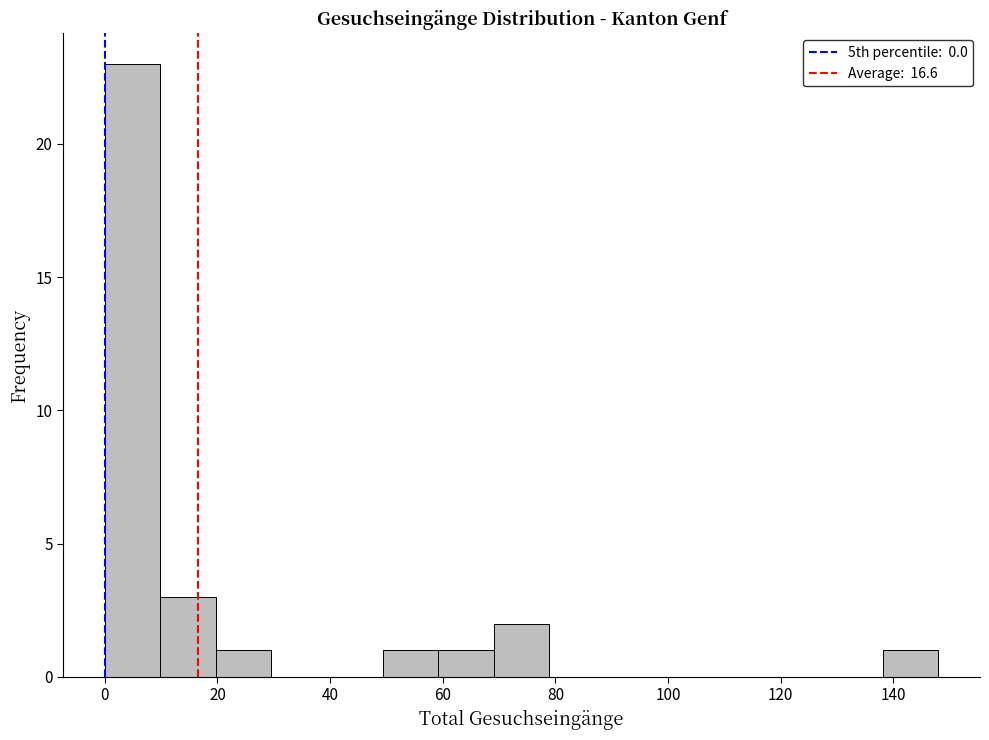

Over which range of the x-axis is the bar tallest?

0 to 10